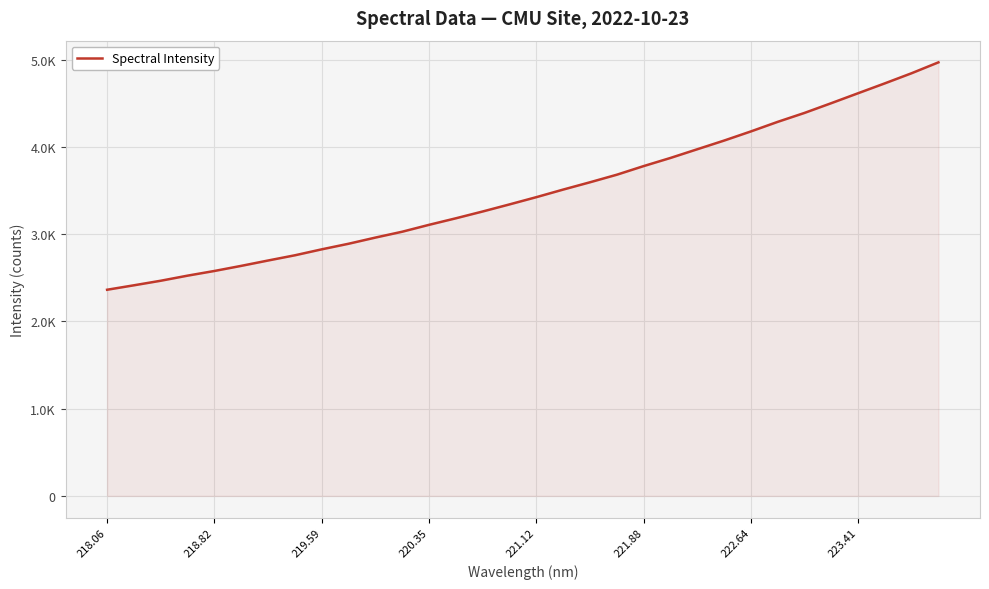

Does the chart display data point markers on the line(s)?

No